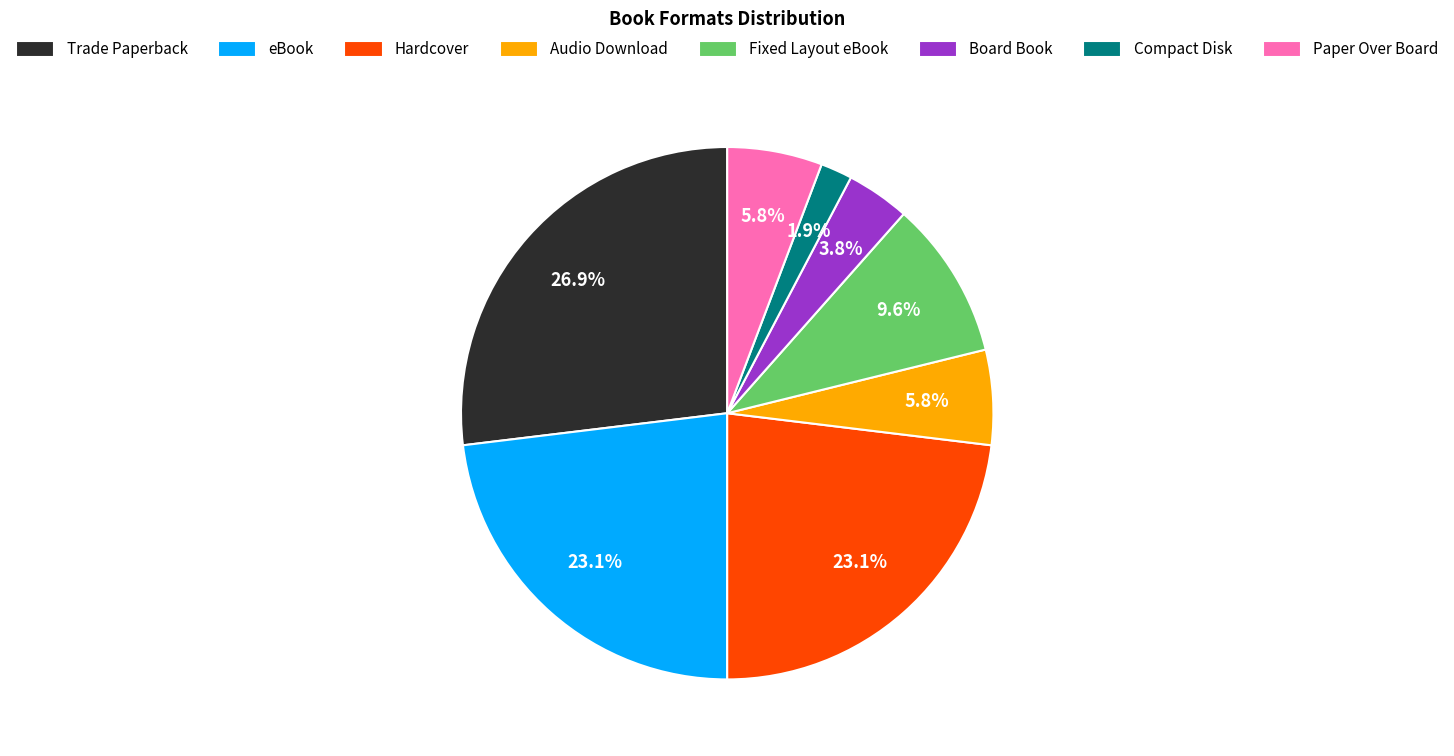

Do Audio Download and Compact Disk together represent more than half of the pie?

No